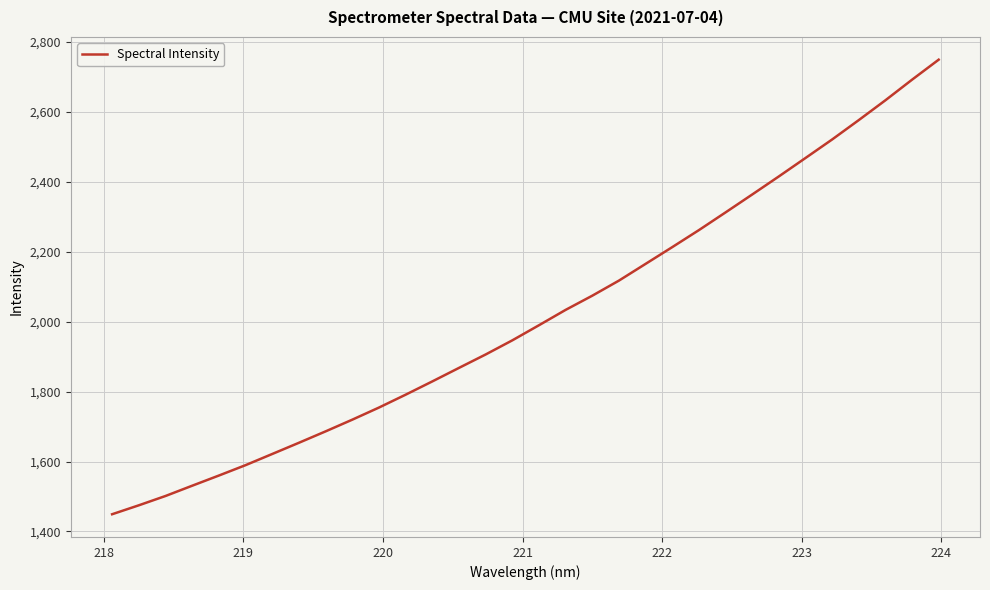

What is the greatest value displayed?

2749.5